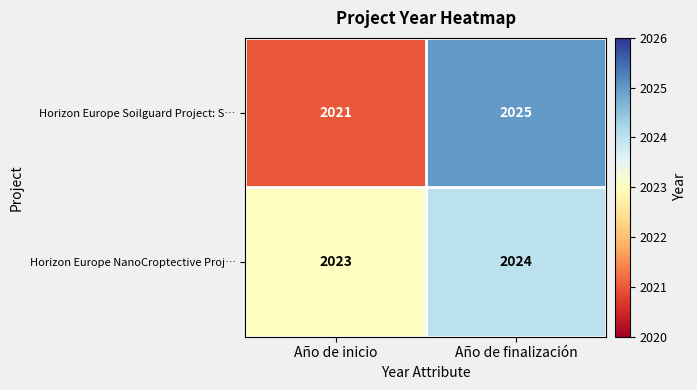

What is the sum of all Horizon Europe NanoCroptective Proj… values?

4047